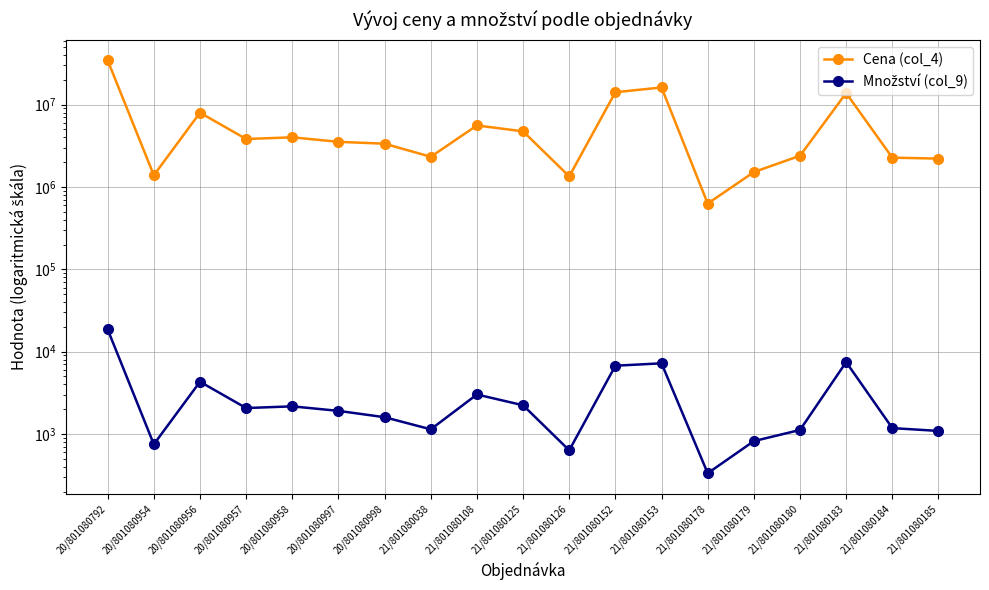

Does the chart display data point markers on the line(s)?

Yes